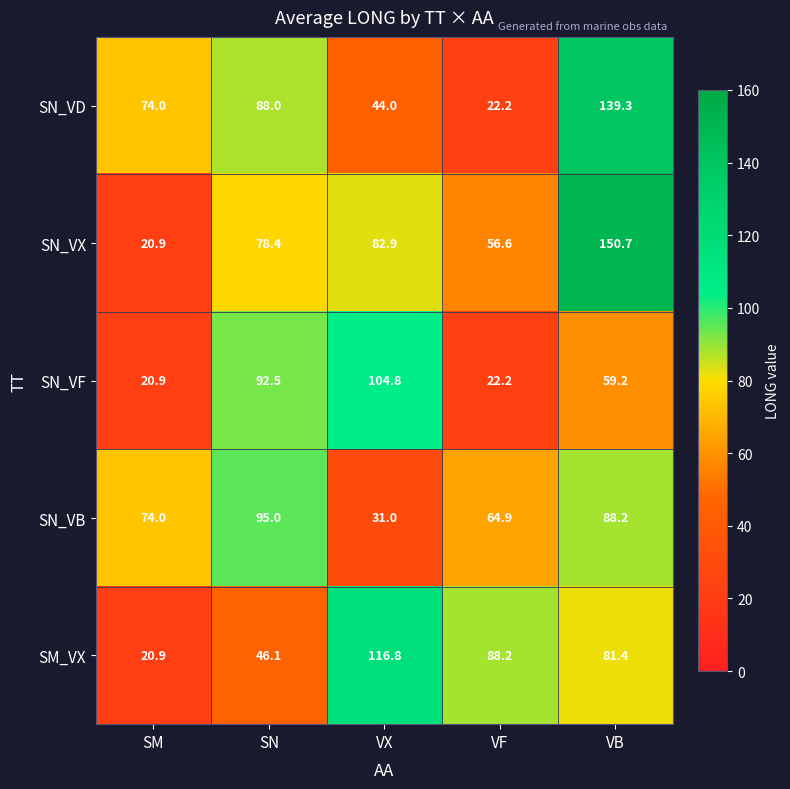

What is the difference between the maximum and minimum values in the SN_VF series?

83.9